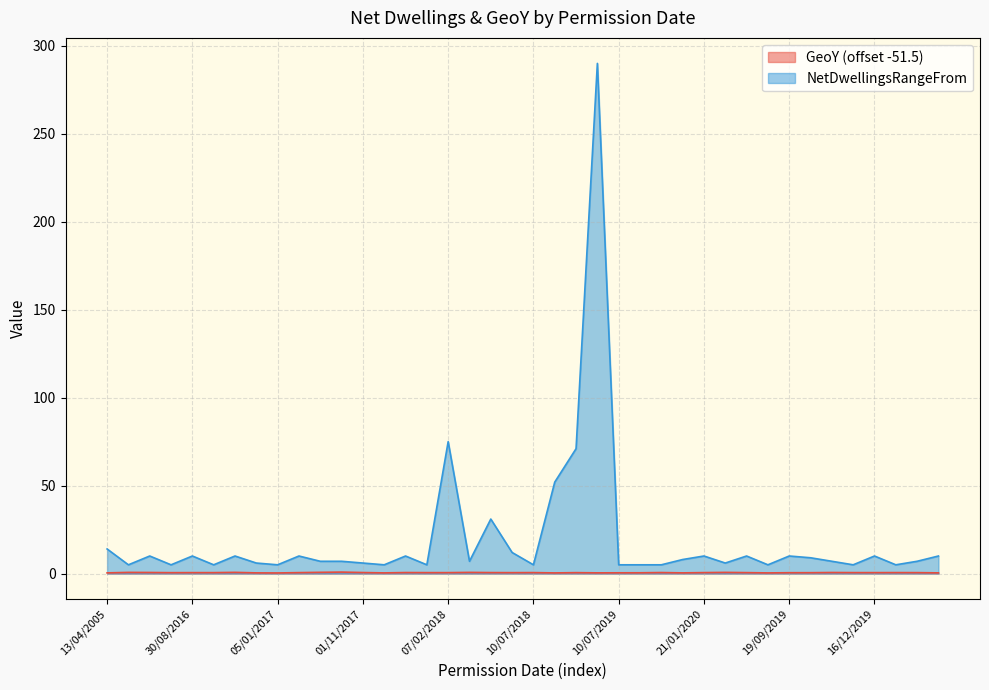

What is the difference between the maximum and minimum values in the GeoY series?

0.5